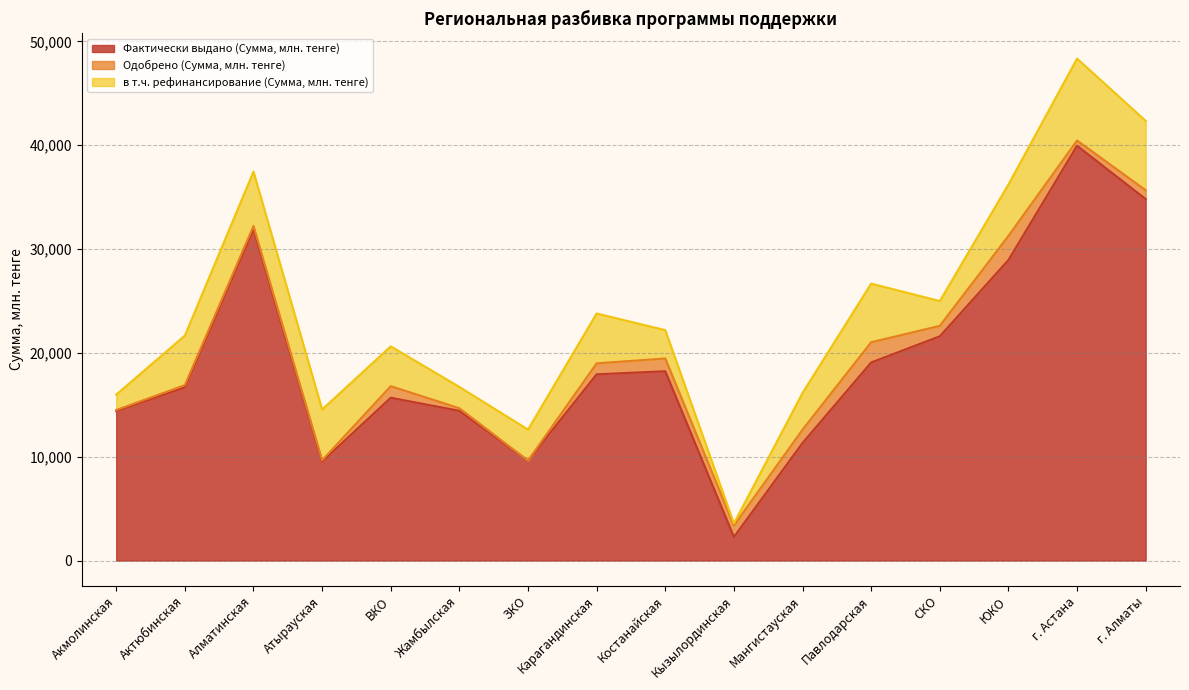

Rank the series at г. Алматы from lowest to highest value.

Одобрено (Сумма, млн. тенге), в т.ч. рефинансирование (Сумма, млн. тенге), Фактически выдано (Сумма, млн. тенге)